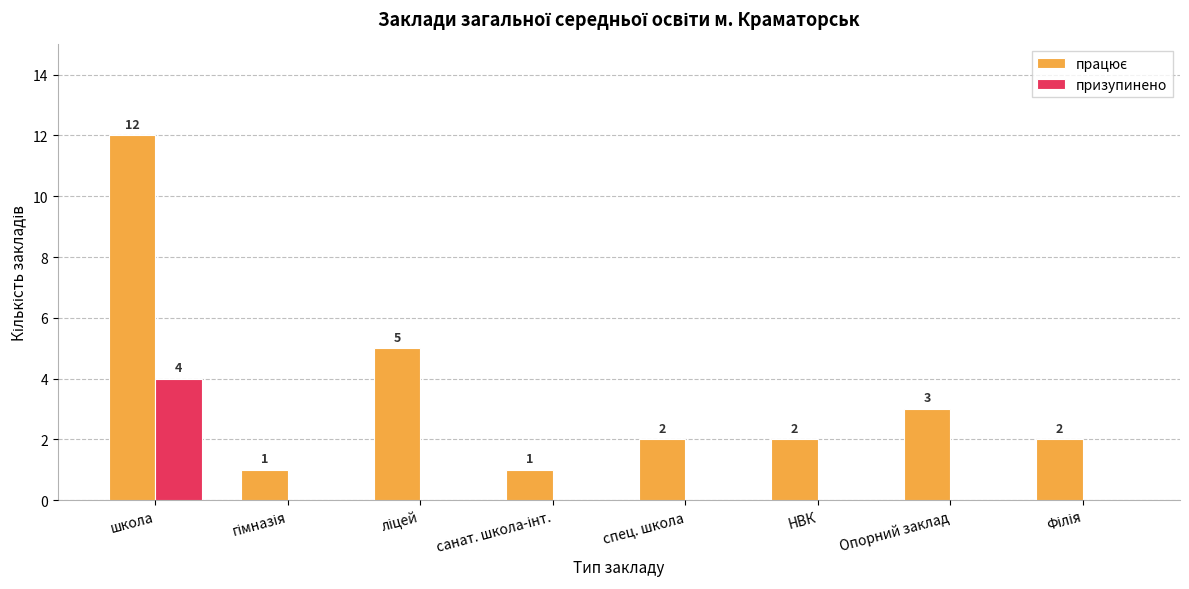

At which category is the sum across all series the highest?

школа